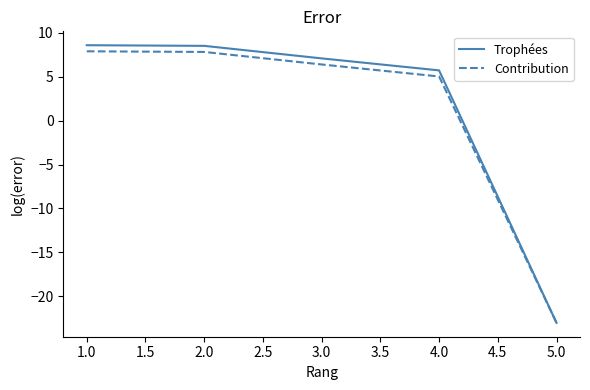

What is the smallest value displayed?

-23.0